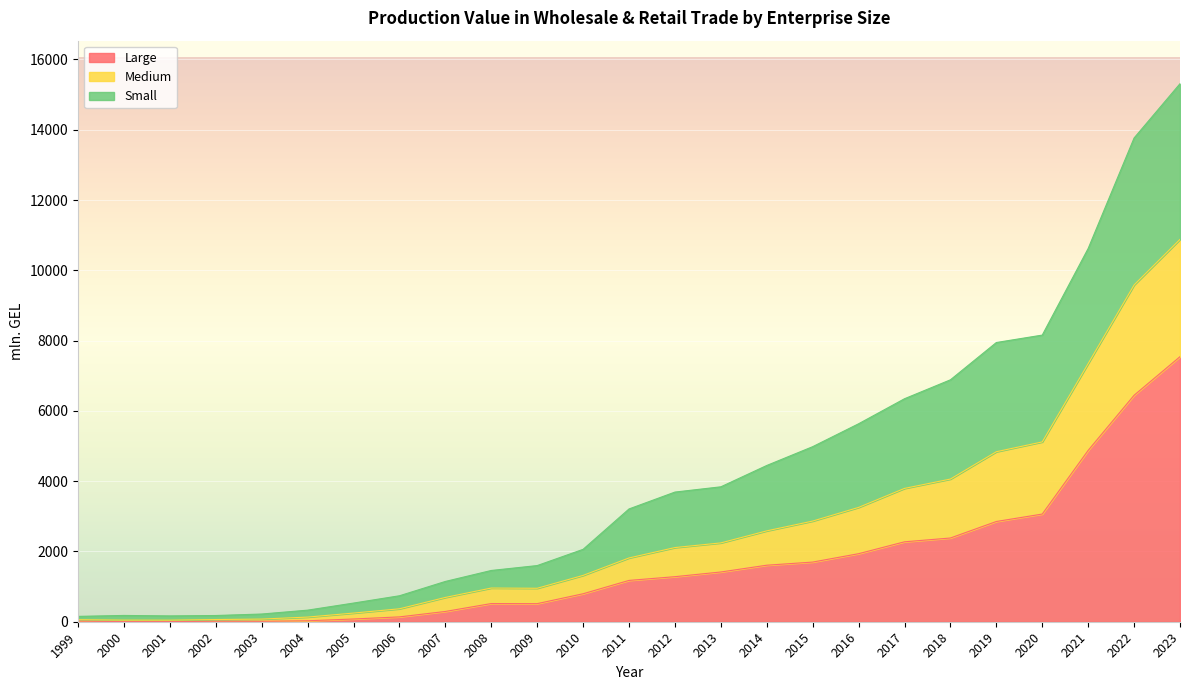

What is the total value across all series at 2008?

1458.5